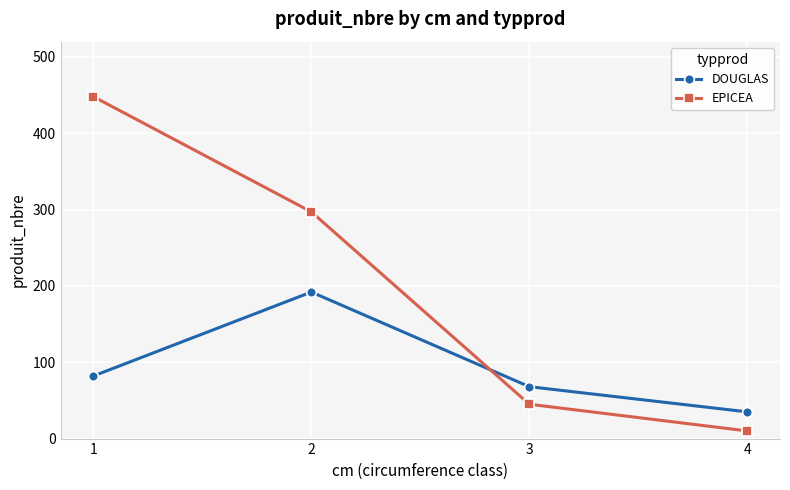

Reading left to right, what are all the values shown in this chart?

DOUGLAS: 82	192	68	35
EPICEA: 448	297	45	10